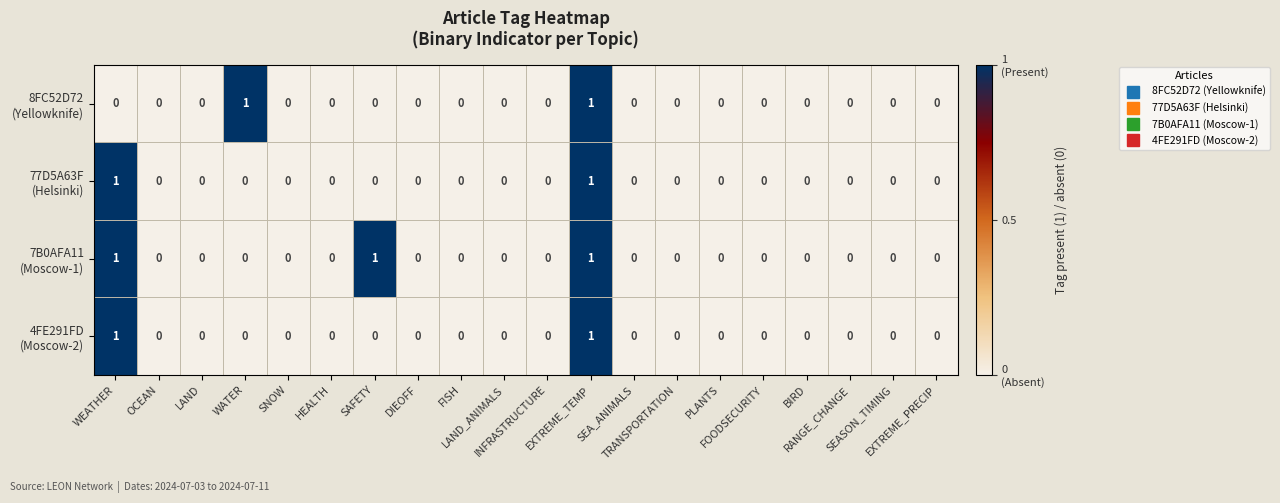

At how many categories does at least one series exceed 0?

4